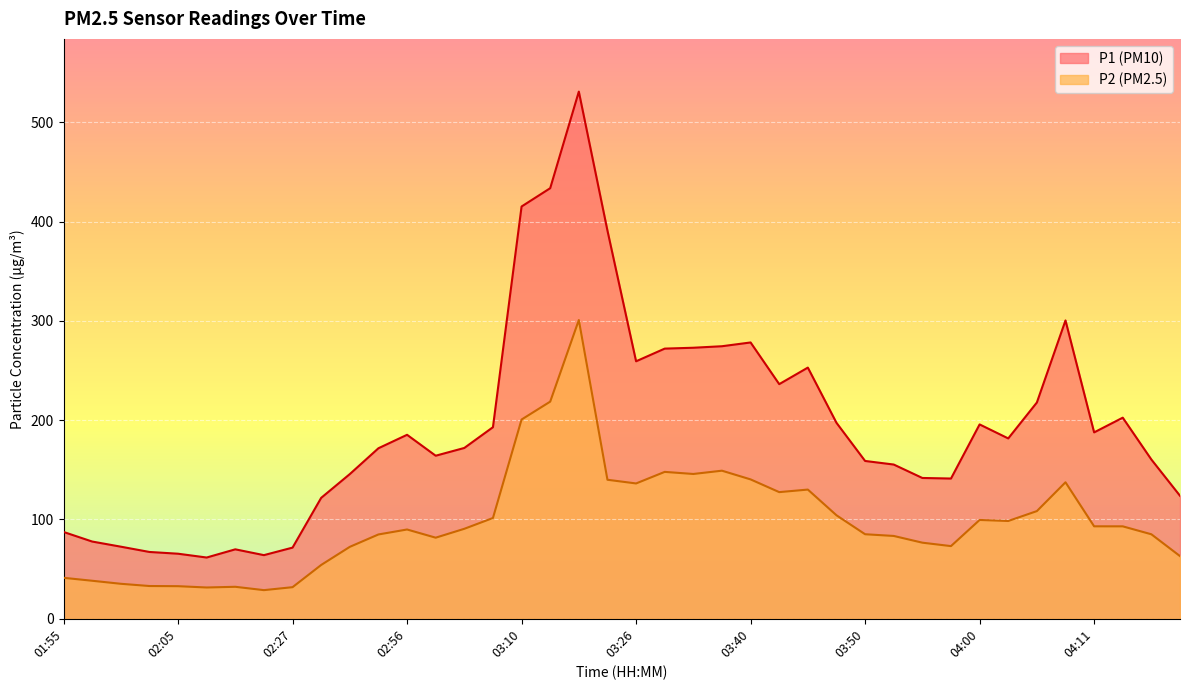

What are all the series names shown in the legend?

P1 (PM10), P2 (PM2.5)